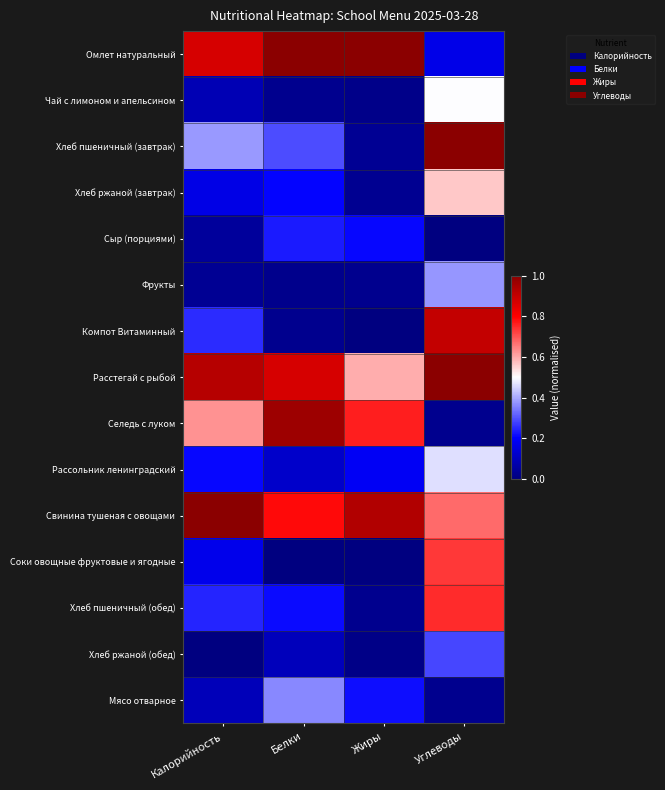

Which series has the largest total across all categories?

Свинина тушеная с овощами